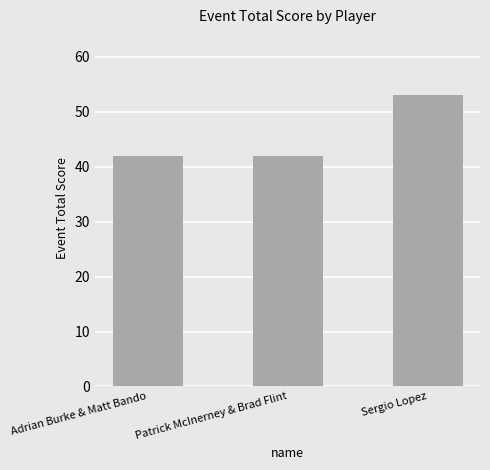

At which category does the chart reach its peak across all series?

Sergio Lopez